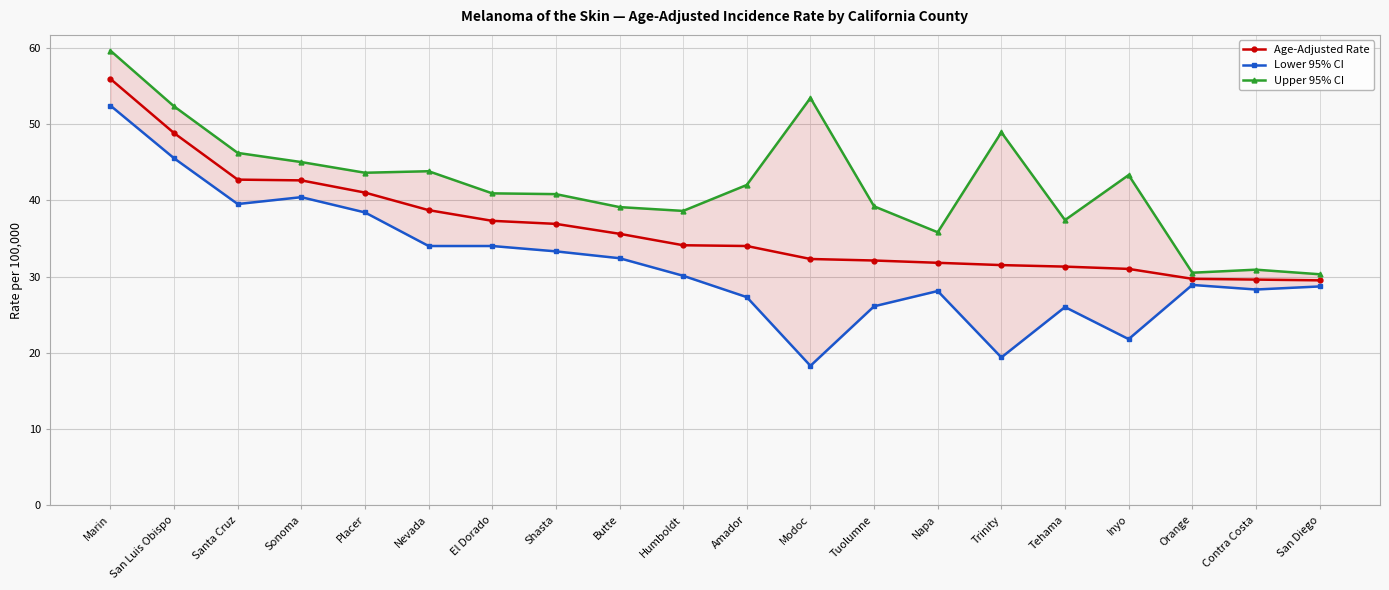

List the labels in order of Upper 95% CI value, largest first.

Marin, Modoc, San Luis Obispo, Trinity, Santa Cruz, Sonoma, Nevada, Placer, Inyo, Amador, El Dorado, Shasta, Tuolumne, Butte, Humboldt, Tehama, Napa, Contra Costa, Orange, San Diego